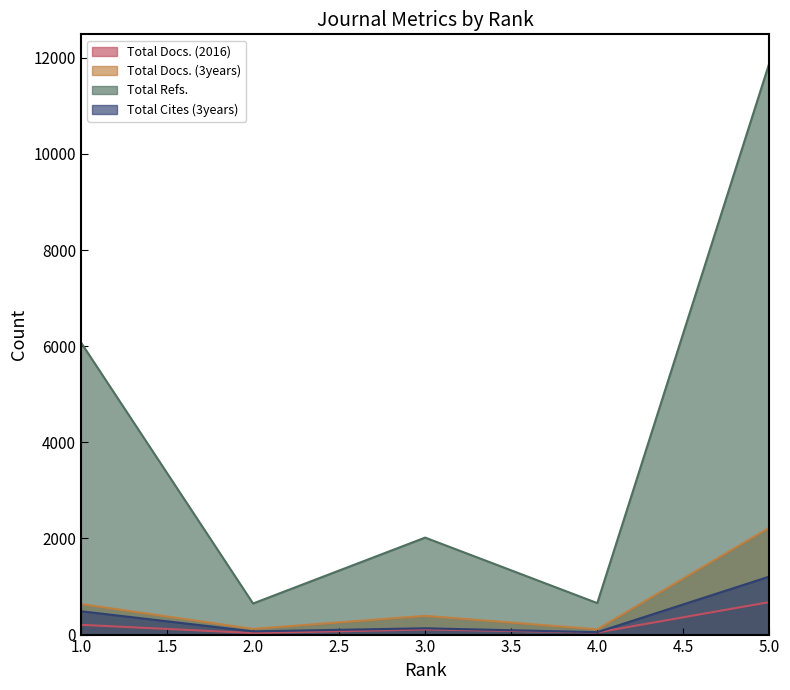

The Total Cites (3years) series shows 67 at 2.0. True or false?

True